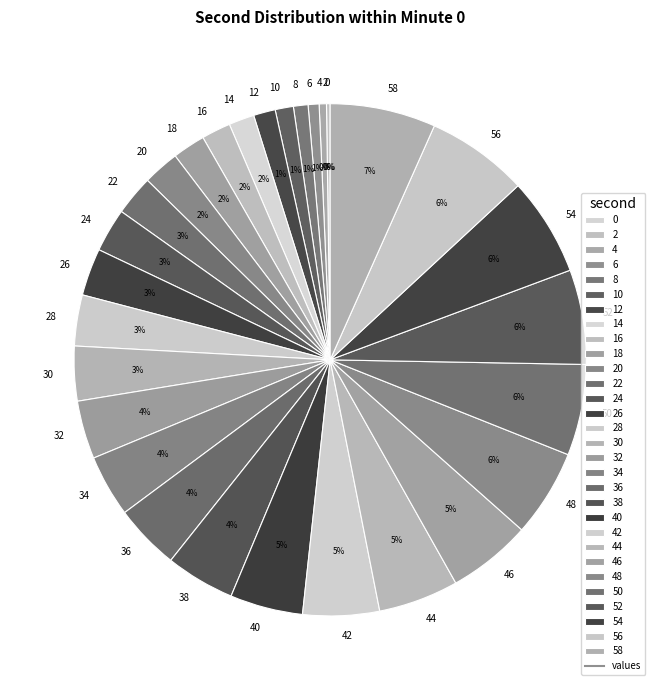

Do 38 and 44 together represent more than half of the pie?

No